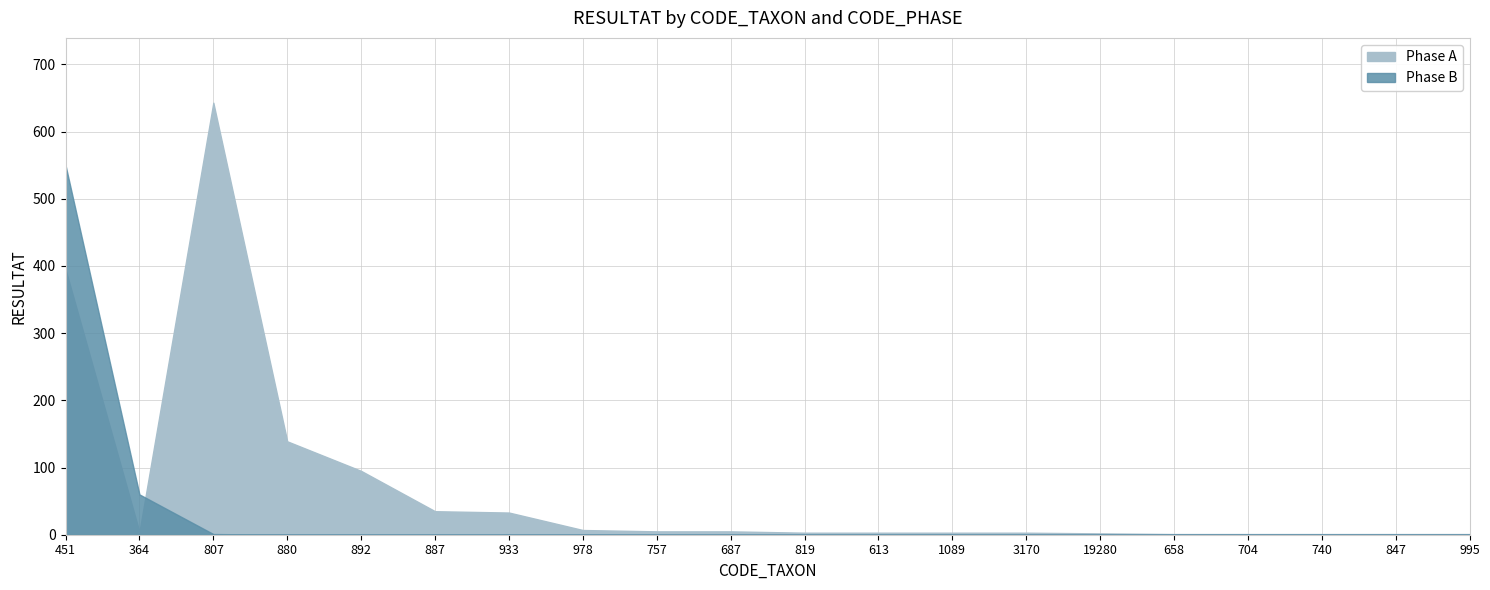

Where do Phase B and Phase A first cross each other?

364 and 807